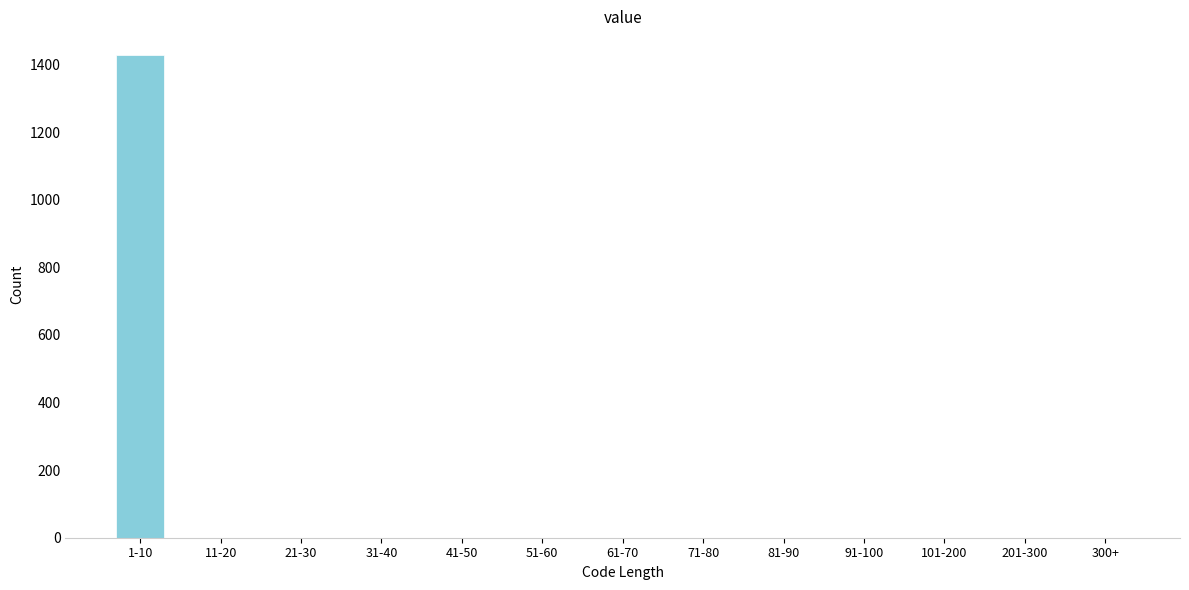

Reading right to left, transcribe all the data shown in this chart.

300+=0	201-300=0	101-200=0	91-100=0	81-90=0	71-80=0	61-70=0	51-60=0	41-50=0	31-40=0	21-30=0	11-20=0	1-10=1427